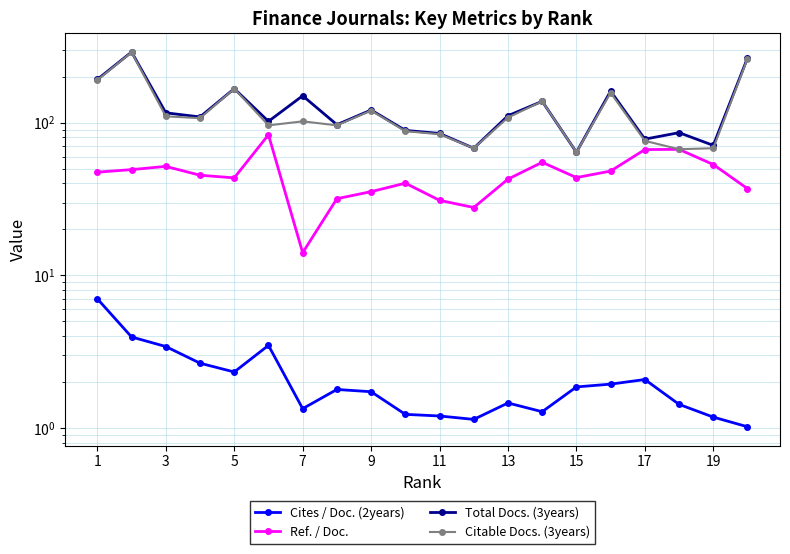

What are all the series names shown in the legend?

Cites / Doc. (2years), Ref. / Doc., Total Docs. (3years), Citable Docs. (3years)